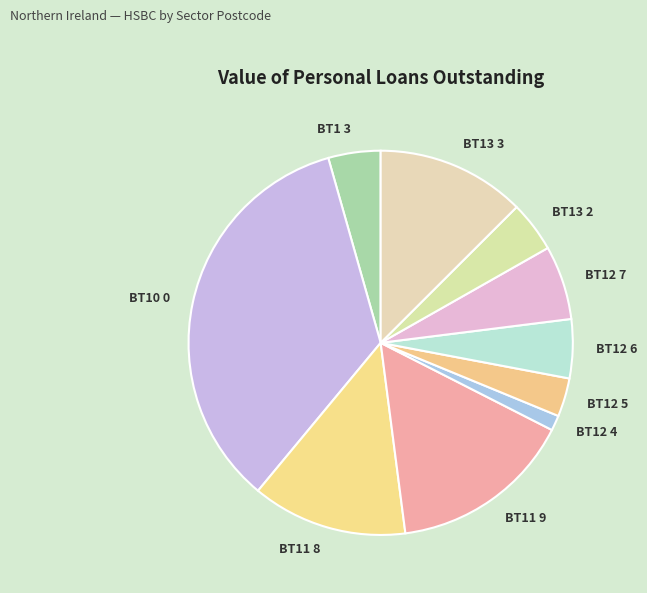

Approximately how many times larger is the value at BT12 6 compared to BT11 9?

0.3